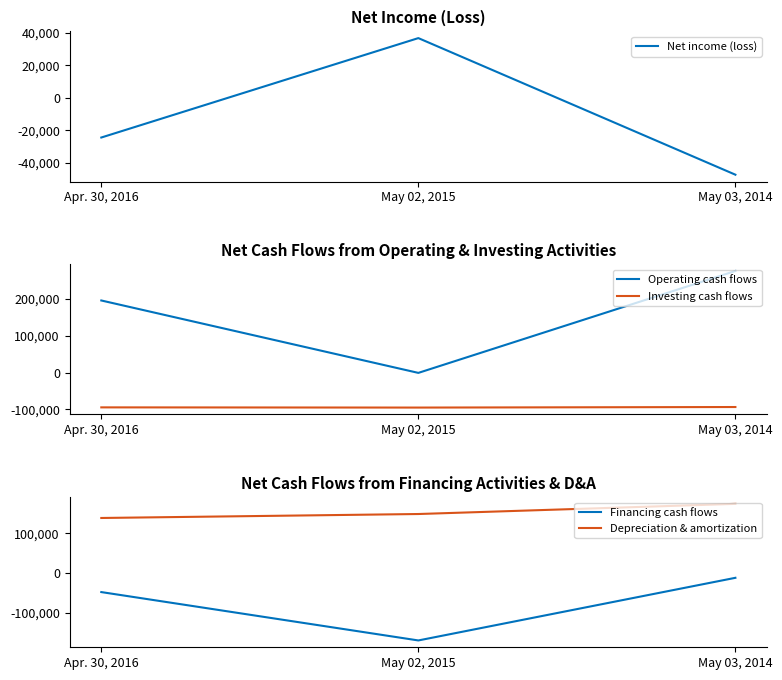

How many lines are shown in the chart?

5